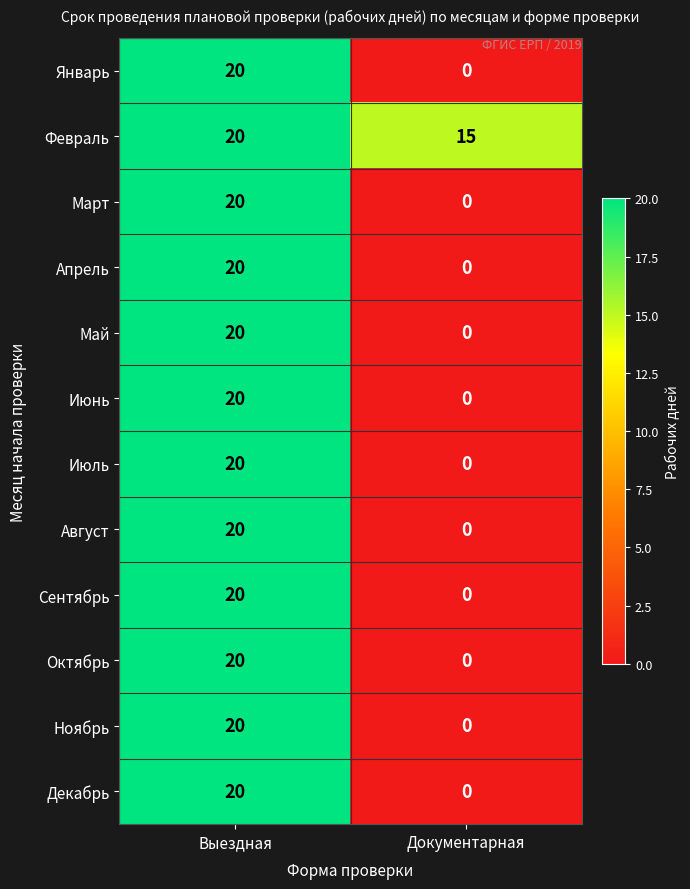

What is the average value of the Октябрь series?

10